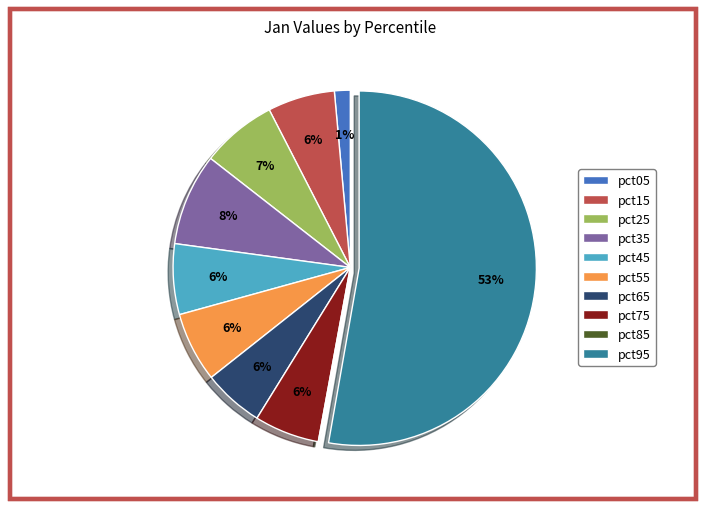

To the nearest percent, what is the combined percentage of pct35 and pct25?

15%